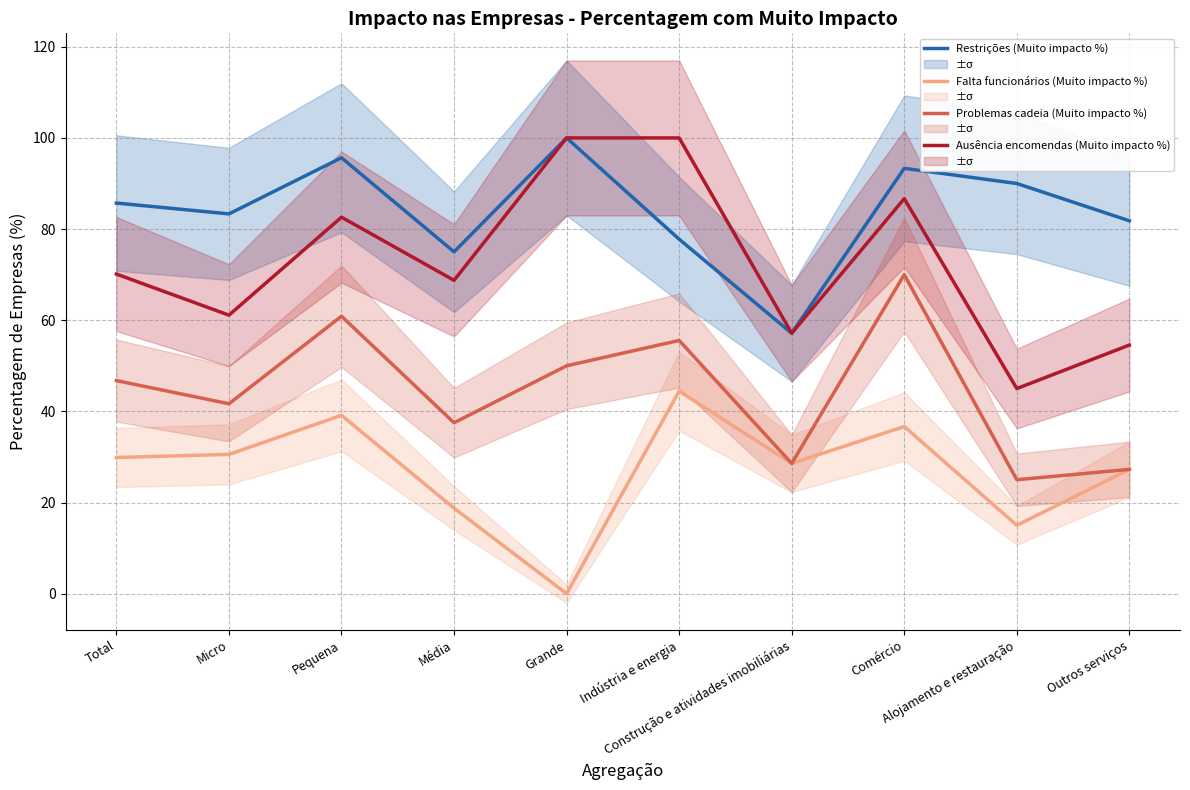

How many positive values does the Falta funcionários (Muito impacto %) series have?

9